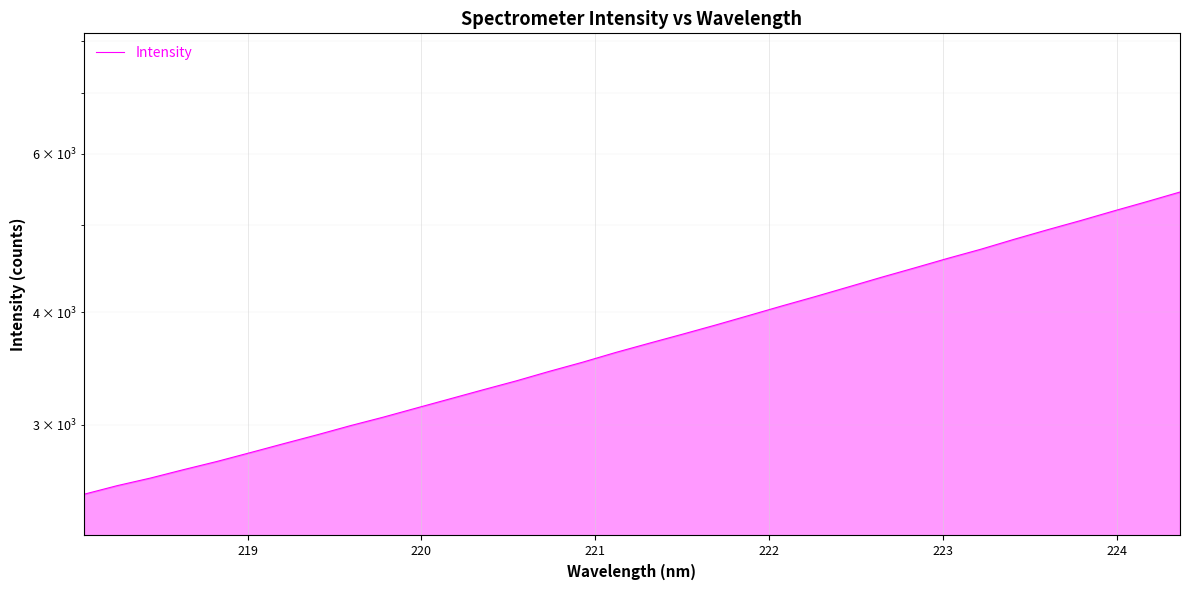

Is it true that the value at 28 is 2622.5?

False